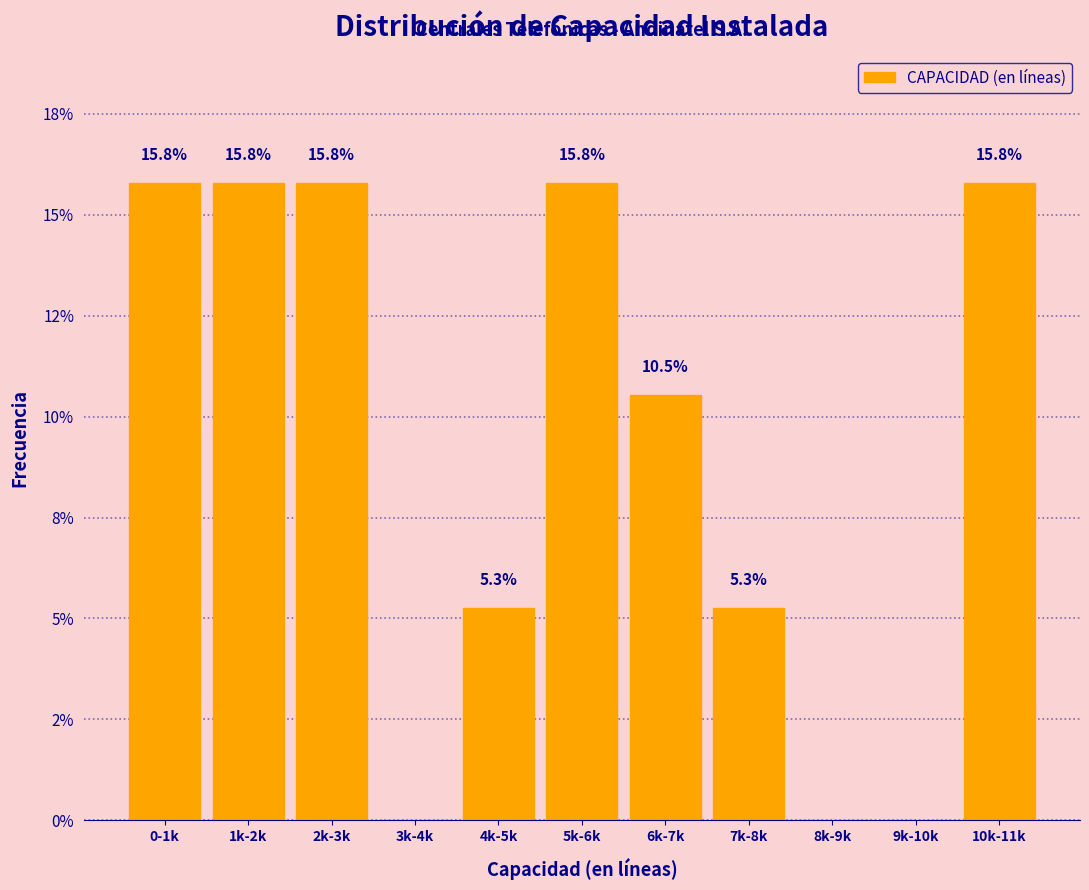

Are the bars horizontal?

No